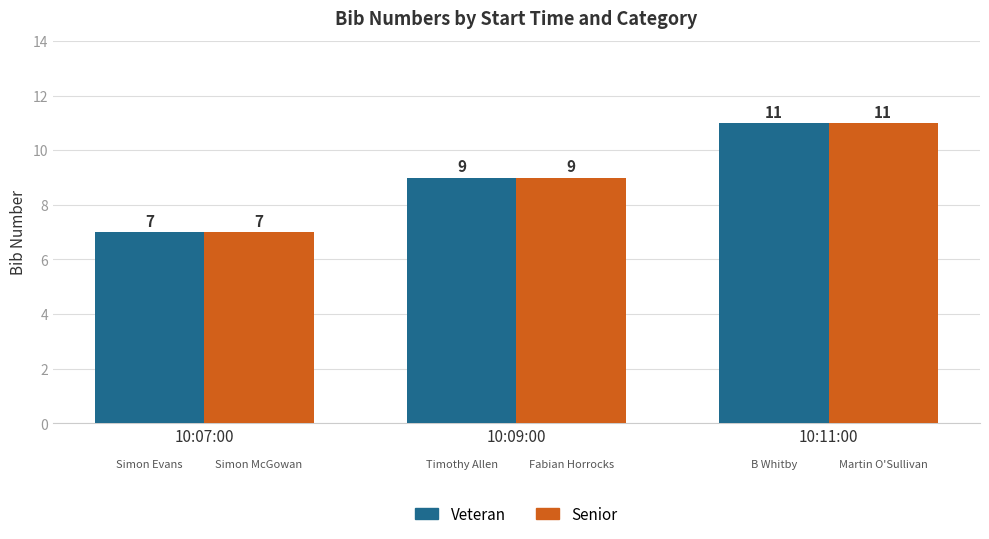

What is the total value across all series at 10:11:00?

22